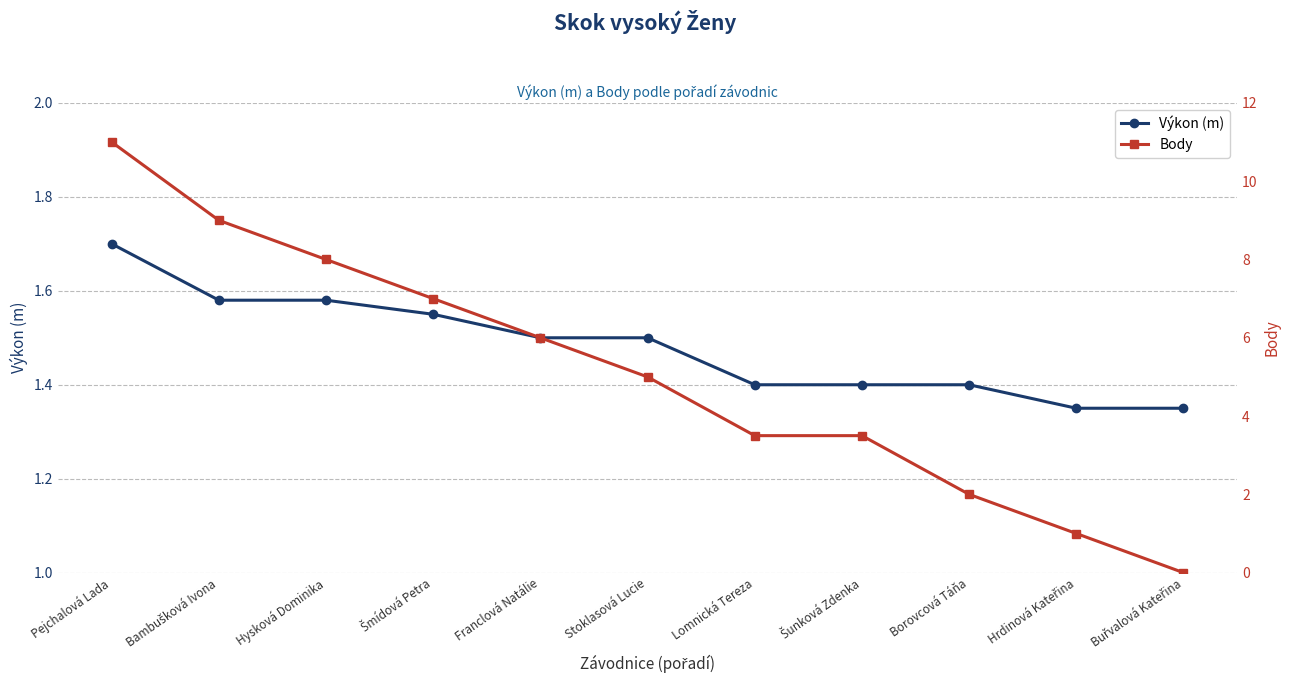

How many times do Výkon (m) and Body cross each other?

1